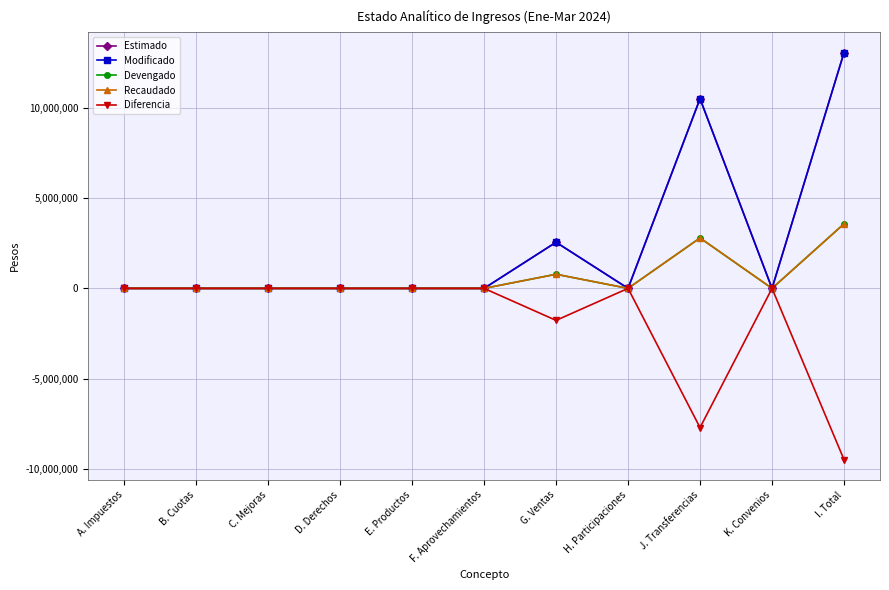

True or false: Diferencia and Modificado cross at least once.

False